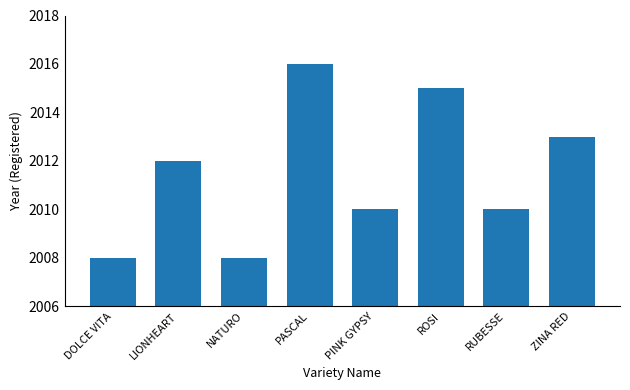

Where is the data nearest to the value 2012?

LIONHEART